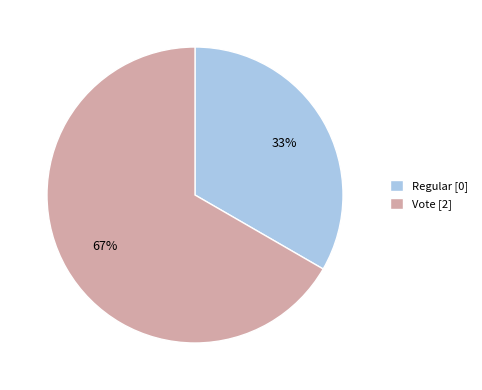

Is the sum of Regular and Vote greater than half?

Yes